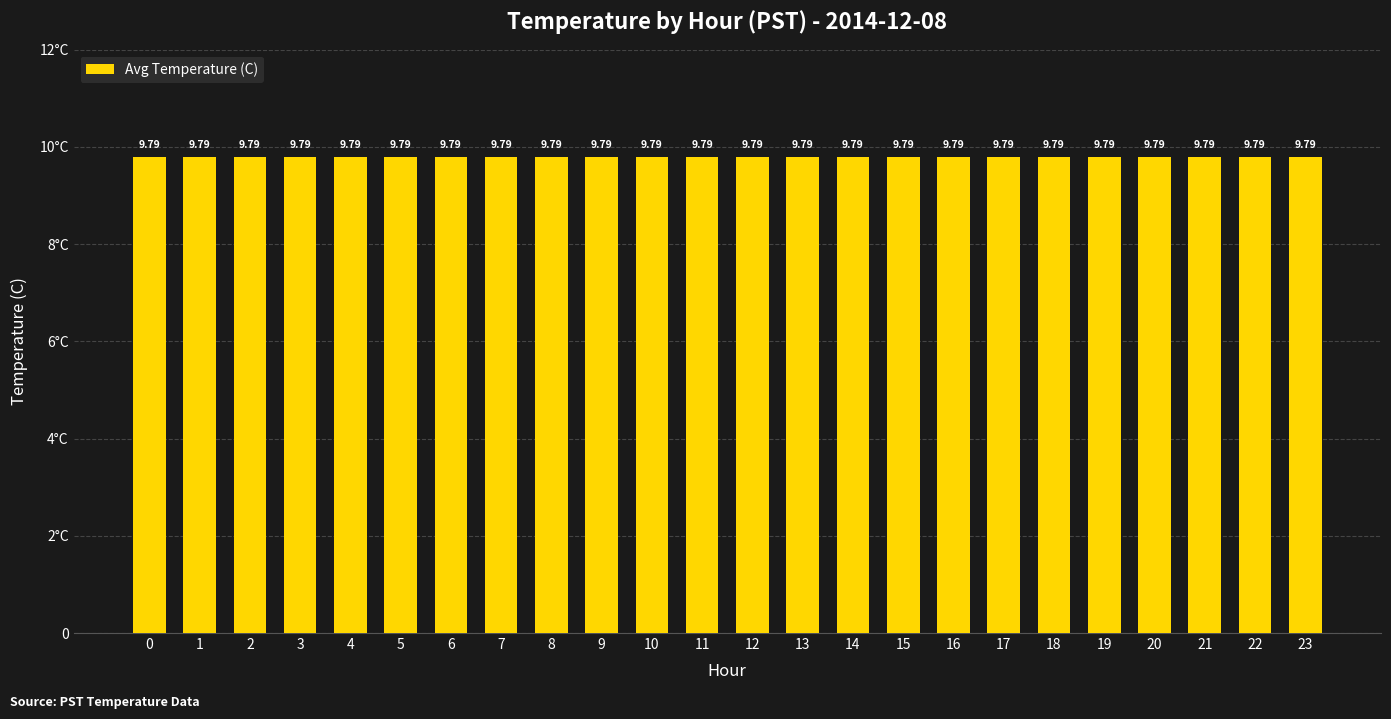

What is the greatest value displayed?

9.8